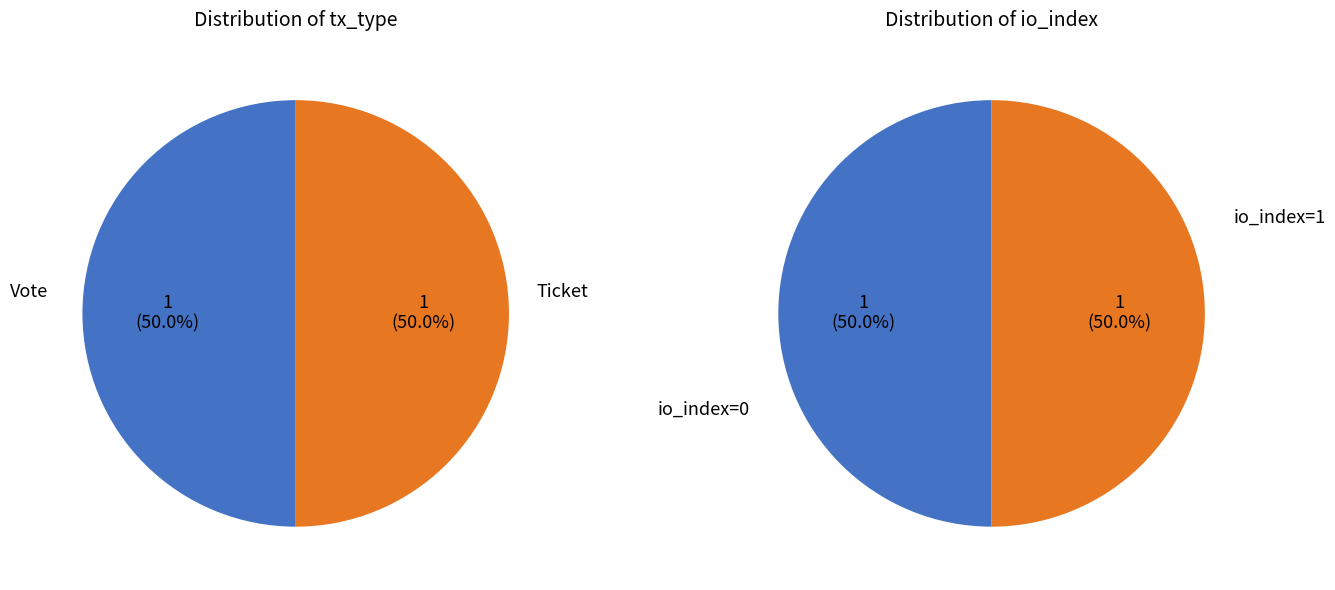

How many slices are in this pie chart?

2